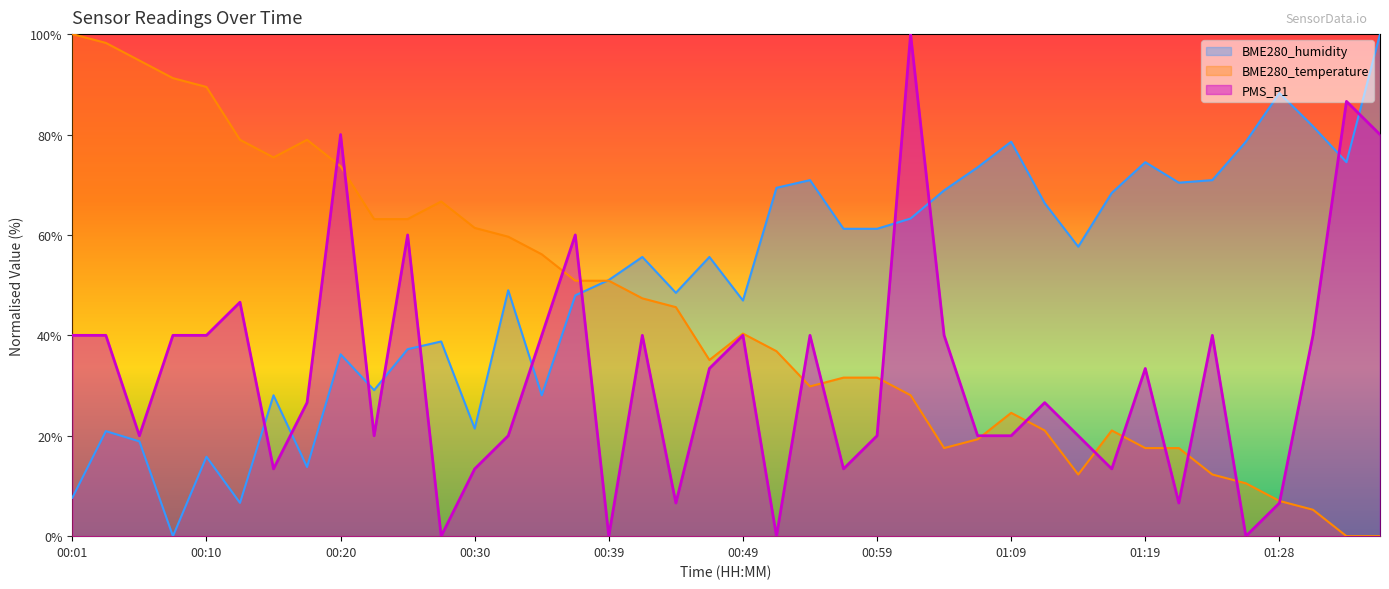

What is the value of the BME280_temperature point at the 5th from the left?

89.5